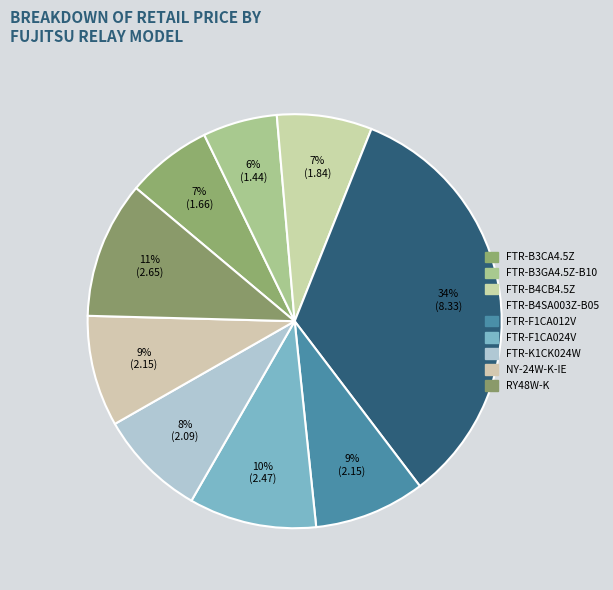

To the nearest percent, what percentage of the pie is FTR-B4SA003Z-B05?

34%